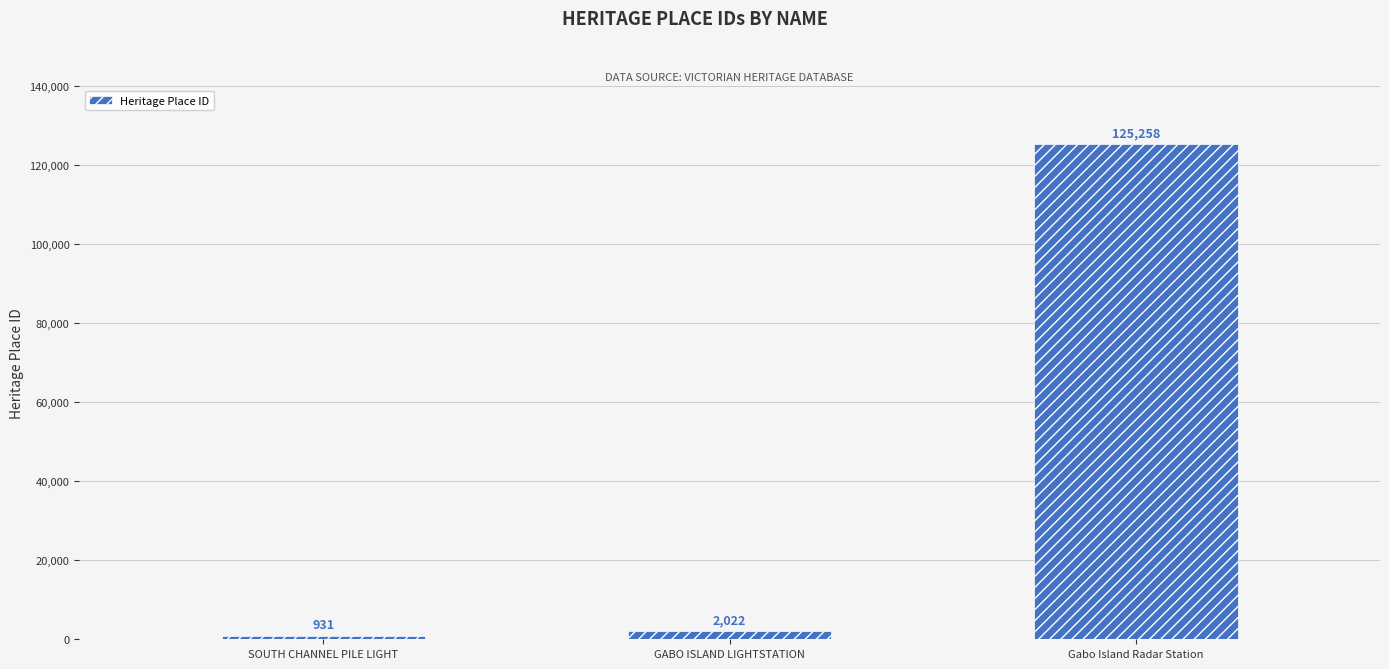

How many data points are less than 2022?

1